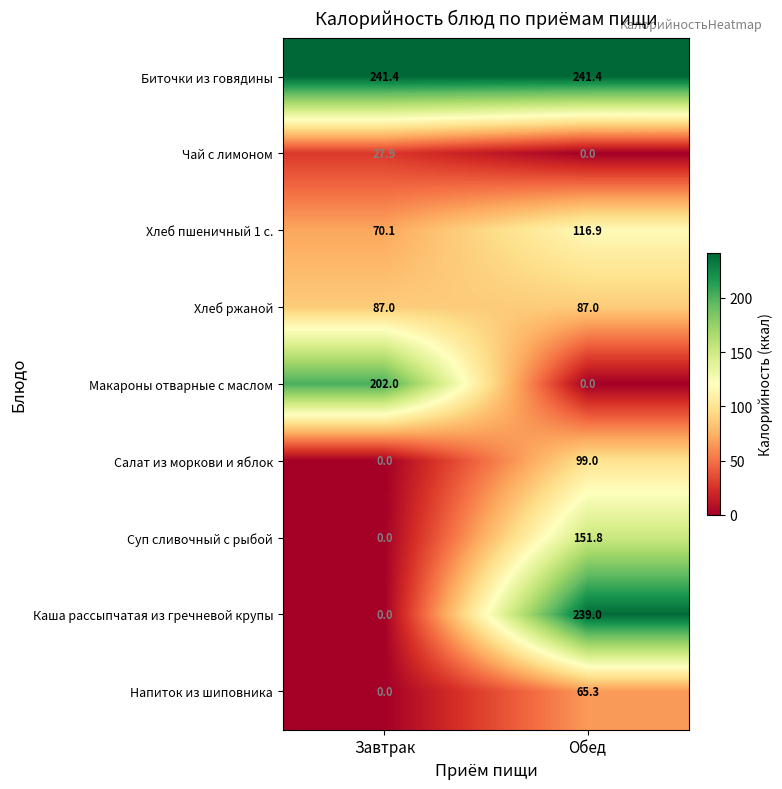

Reading left to right, list all the values displayed in this chart.

Биточки из говядины: 241.4	241.4
Чай с лимоном: 27.9	0.0
Хлеб пшеничный 1 с.: 70.1	116.9
Хлеб ржаной: 87.0	87.0
Макароны отварные с маслом: 202.0	0.0
Салат из моркови и яблок: 0.0	99.0
Суп сливочный с рыбой: 0.0	151.8
Каша рассыпчатая из гречневой крупы: 0.0	239.0
Напиток из шиповника: 0.0	65.3